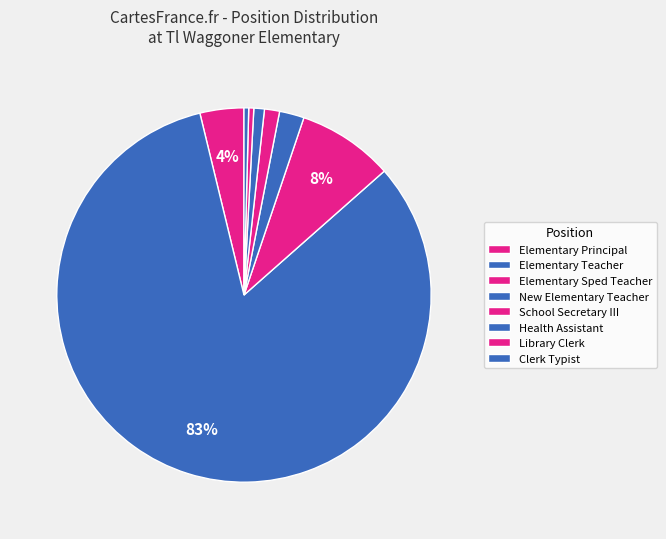

How many segments does this pie chart have?

8